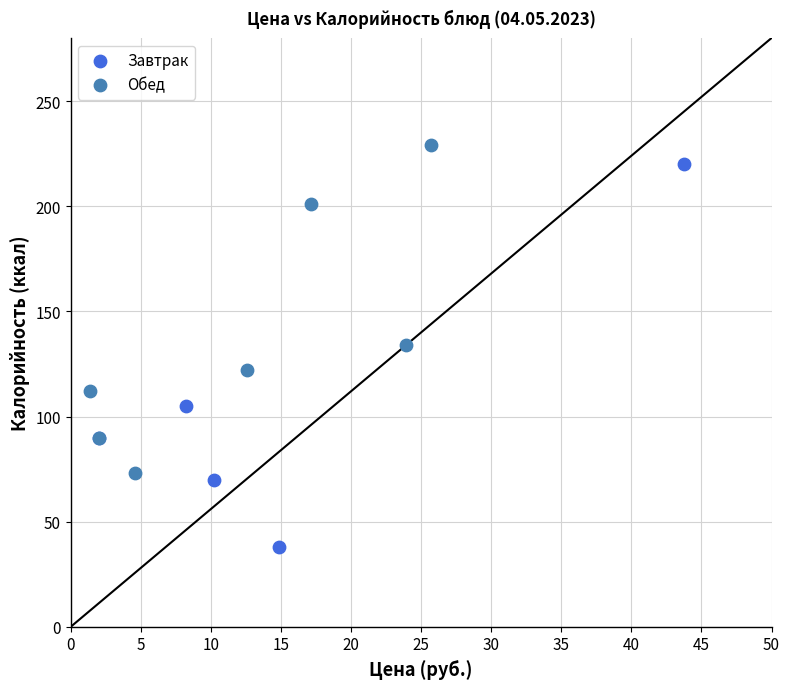

Which series contains the lowest Y value?

Завтрак